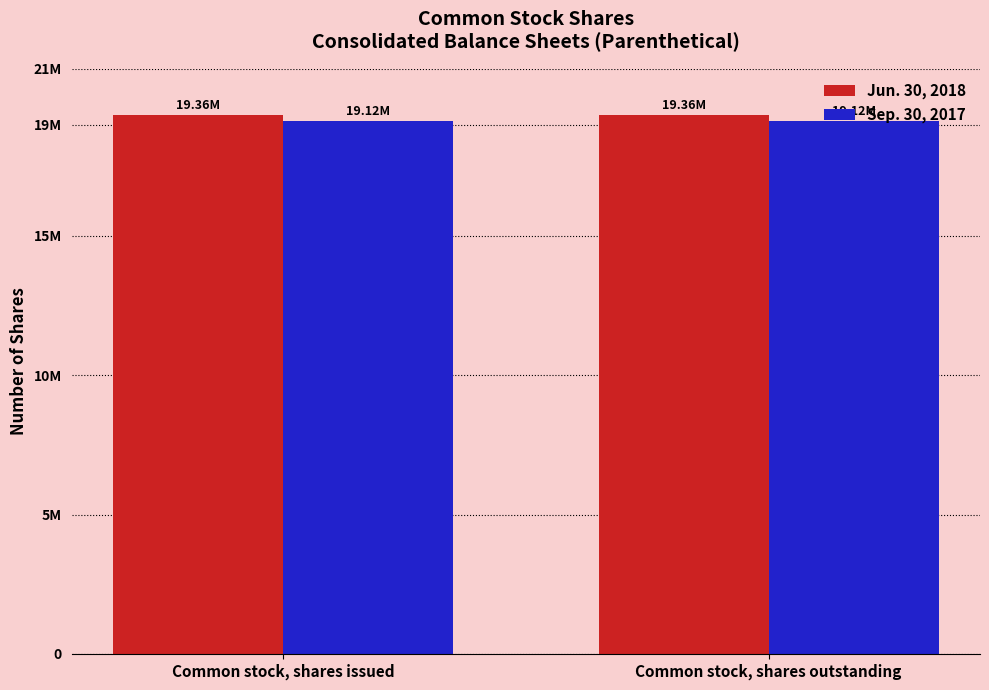

What are all the series names shown in the legend?

Jun. 30, 2018, Sep. 30, 2017